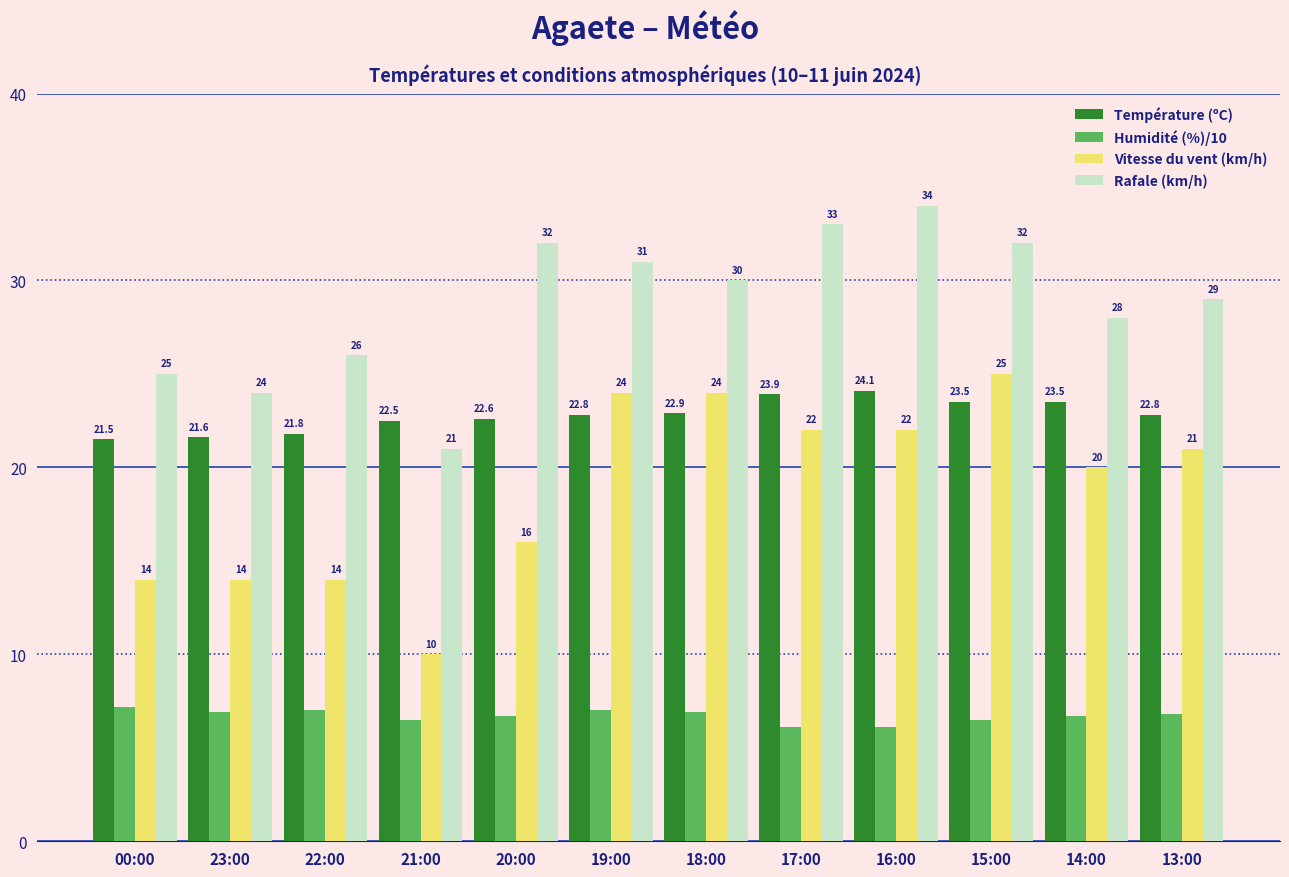

What is the total value across all series at 13:00?

79.6